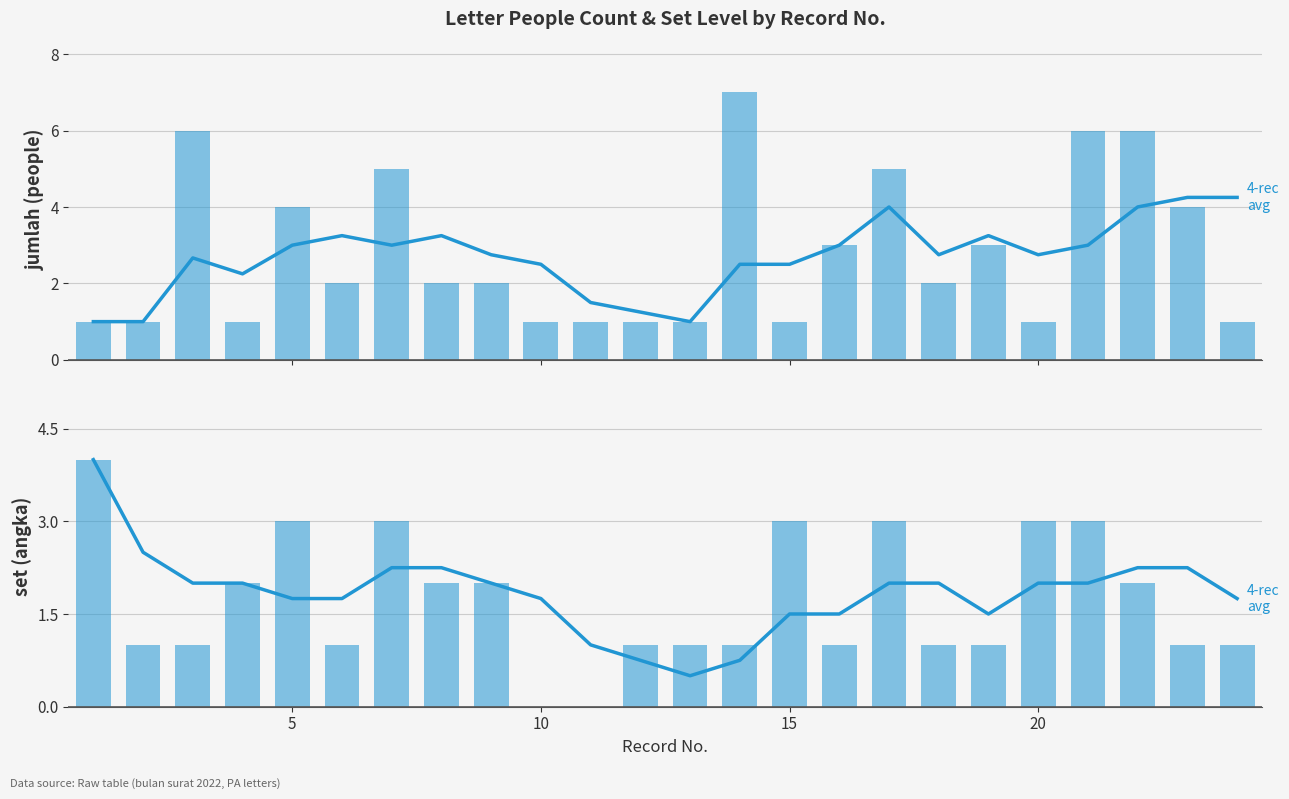

Which series has the largest range (max minus min)?

jumlah